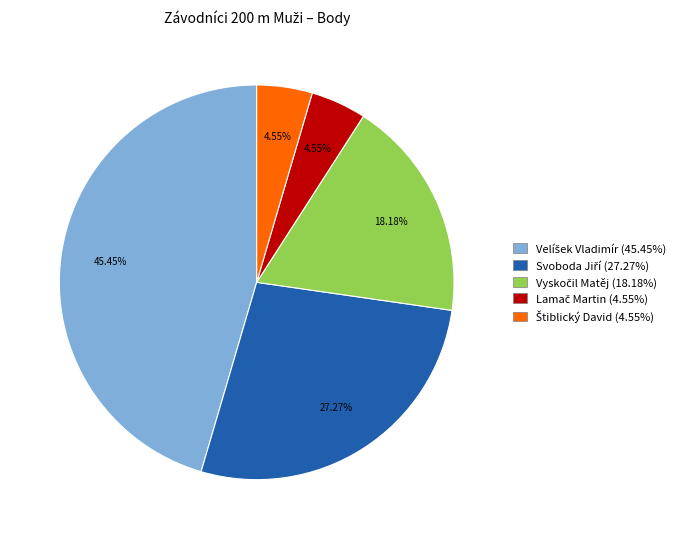

Is there a majority slice in this chart?

No